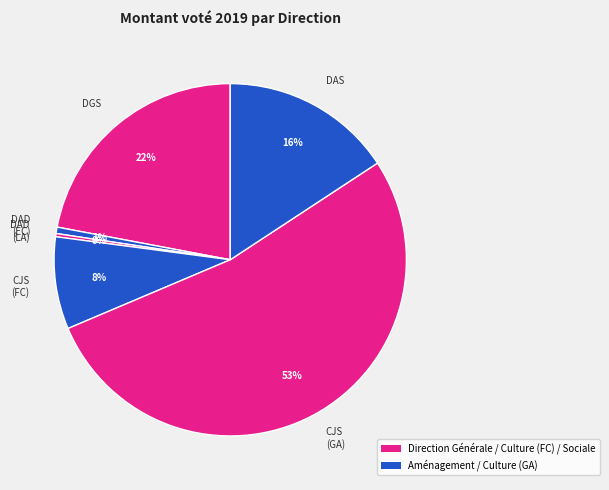

Is there a majority slice in this chart?

Yes